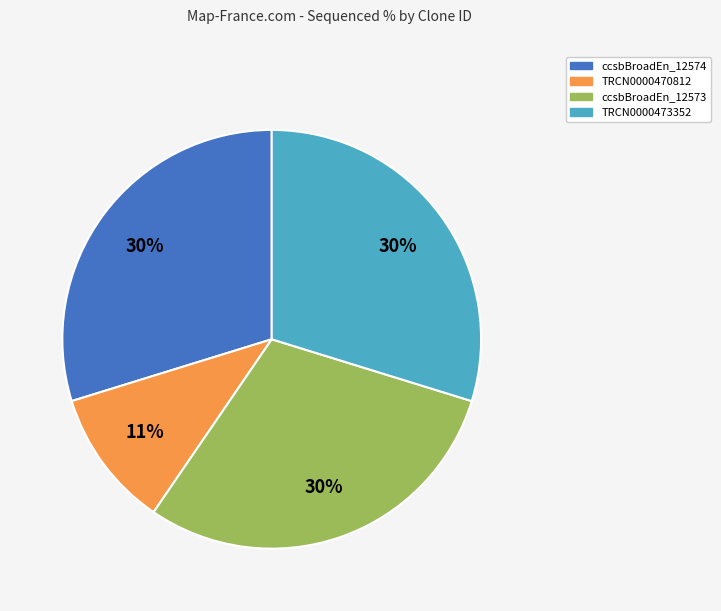

Does any single category account for the majority?

No